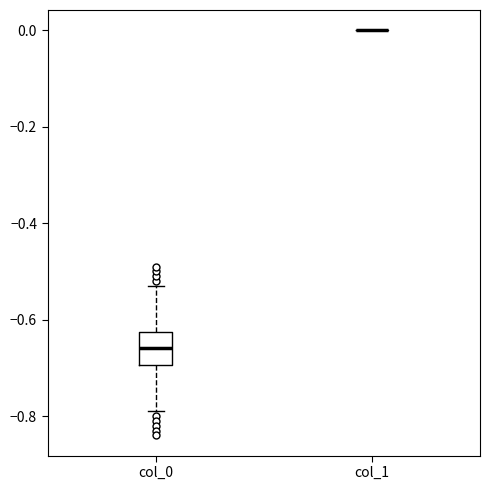

Reading left to right, transcribe this box plot: for each box, give where its median line is, the range the box spans, and where its two whiskers end, as read against the y-axis. The values are not printed on the chart, so give them approximately, as read against the axis.

col_0: median -0.66, box -0.70 to -0.62, whiskers -0.78 to -0.52
col_1: box collapsed to a line at 0.00, whiskers 0.00 to 0.00